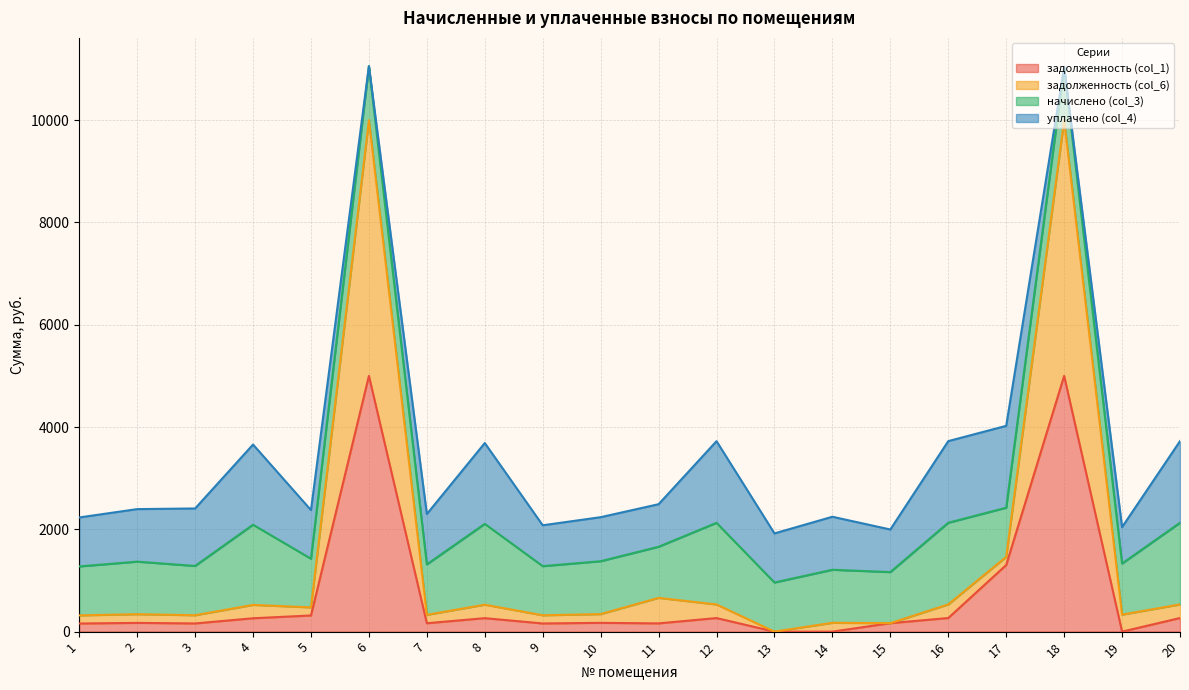

At which category does задолженность (col_6) reach its first local valley?

3